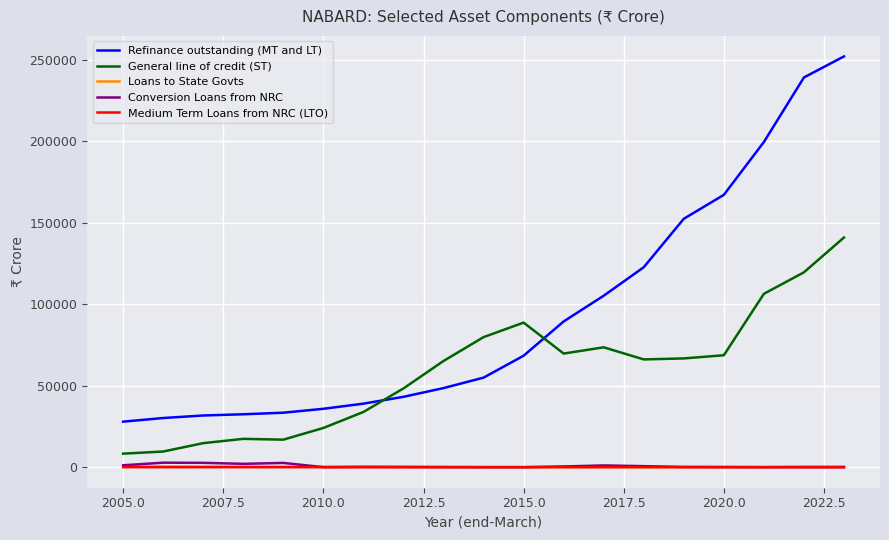

Which series has the largest range (max minus min)?

Refinance outstanding (MT and LT)